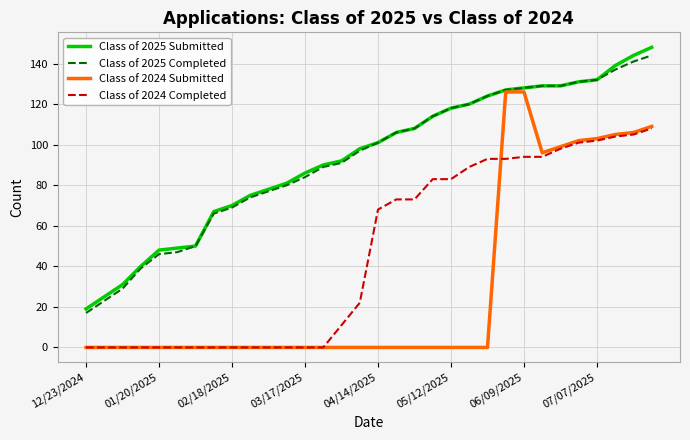

What is the maximum value shown in the chart?

148